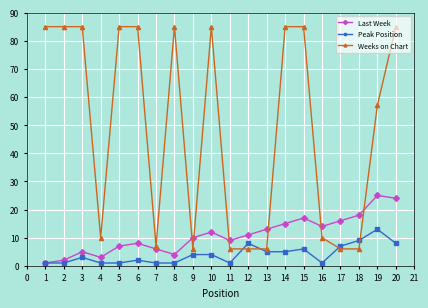

What is the smallest value displayed?

1